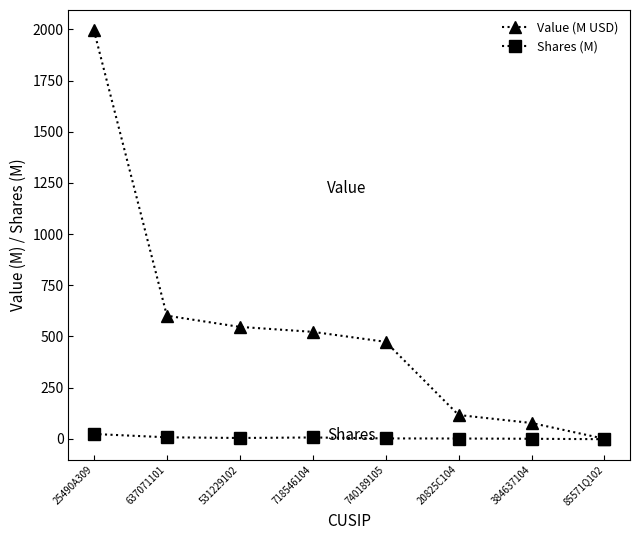

What is the value of the Shares (M) point at the 8th from the left?

-1.9